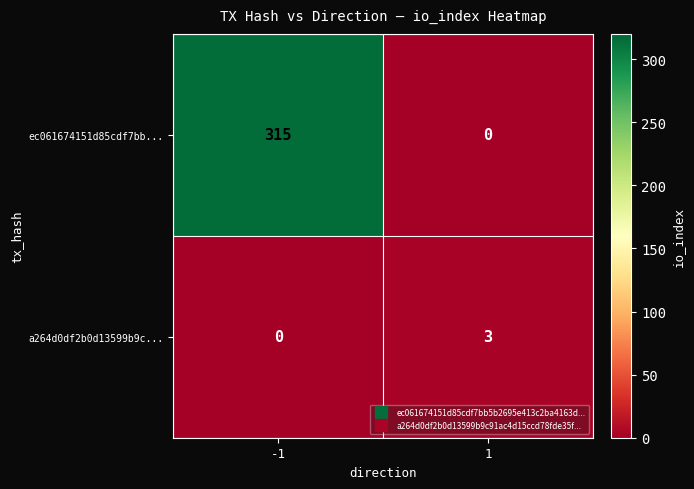

Rank the series at -1 from lowest to highest value.

a264d0df2b0d13599b9c..., ec061674151d85cdf7bb...